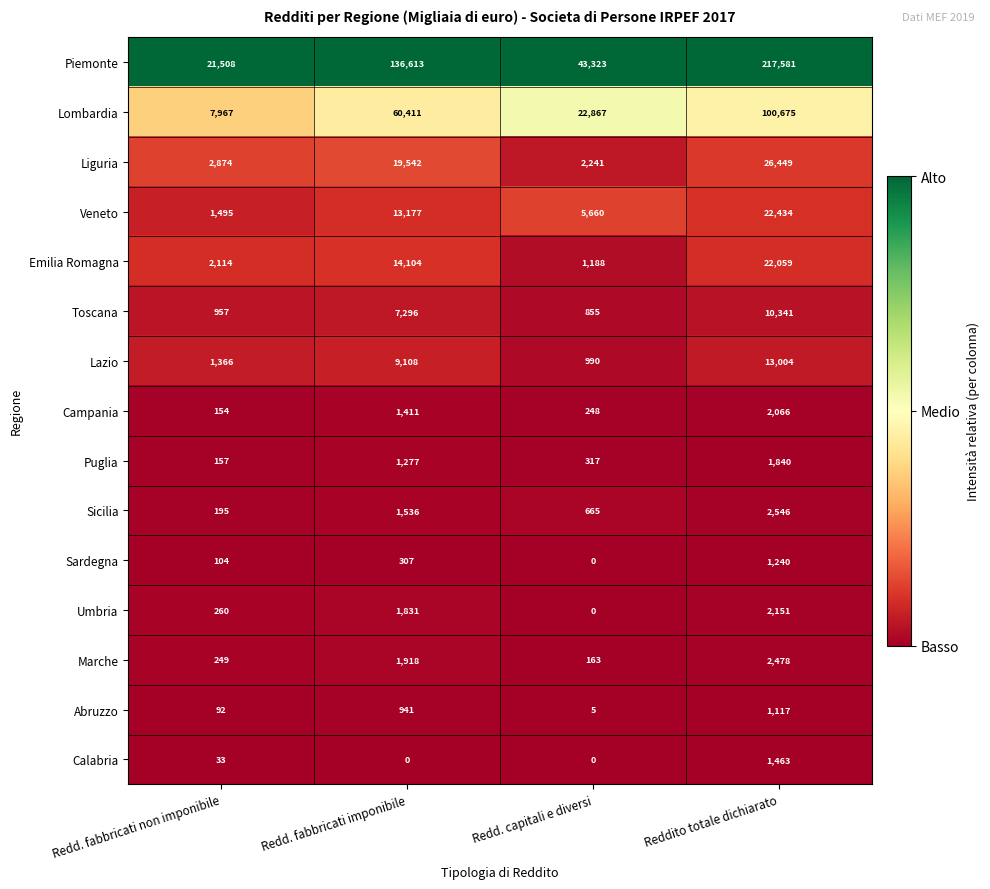

Which series has the largest range (max minus min)?

Piemonte